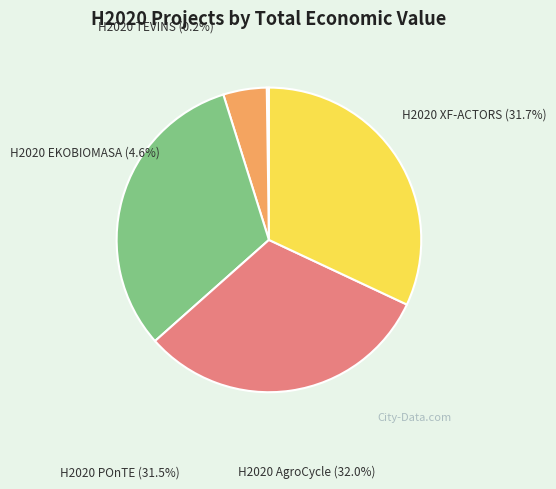

Combined, do H2020 XF-ACTORS and H2020 AgroCycle account for over 50%?

Yes